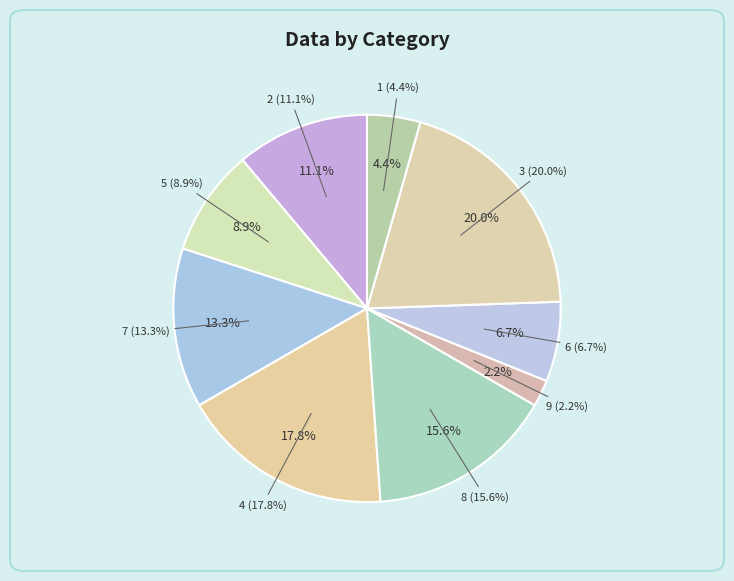

How many segments does this pie chart have?

9